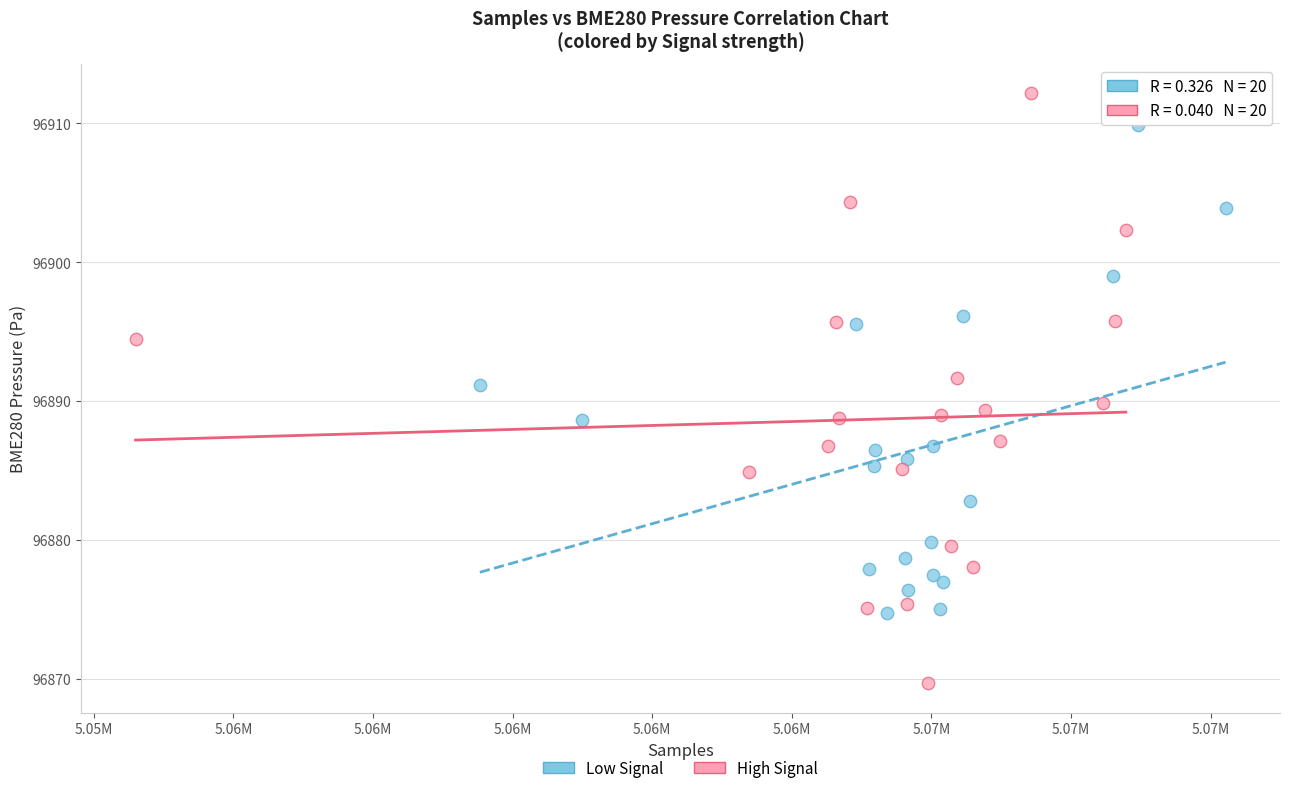

Which series reaches the minimum Y coordinate?

High Signal